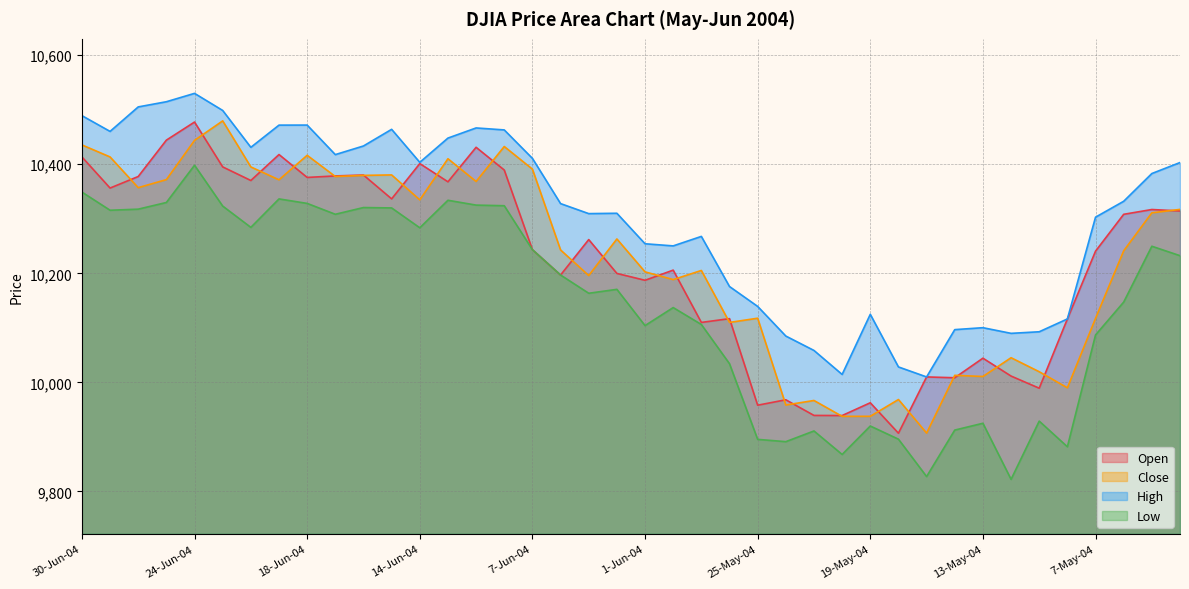

The col_3 series shows 6680.0 at 23-Jun-04. True or false?

False